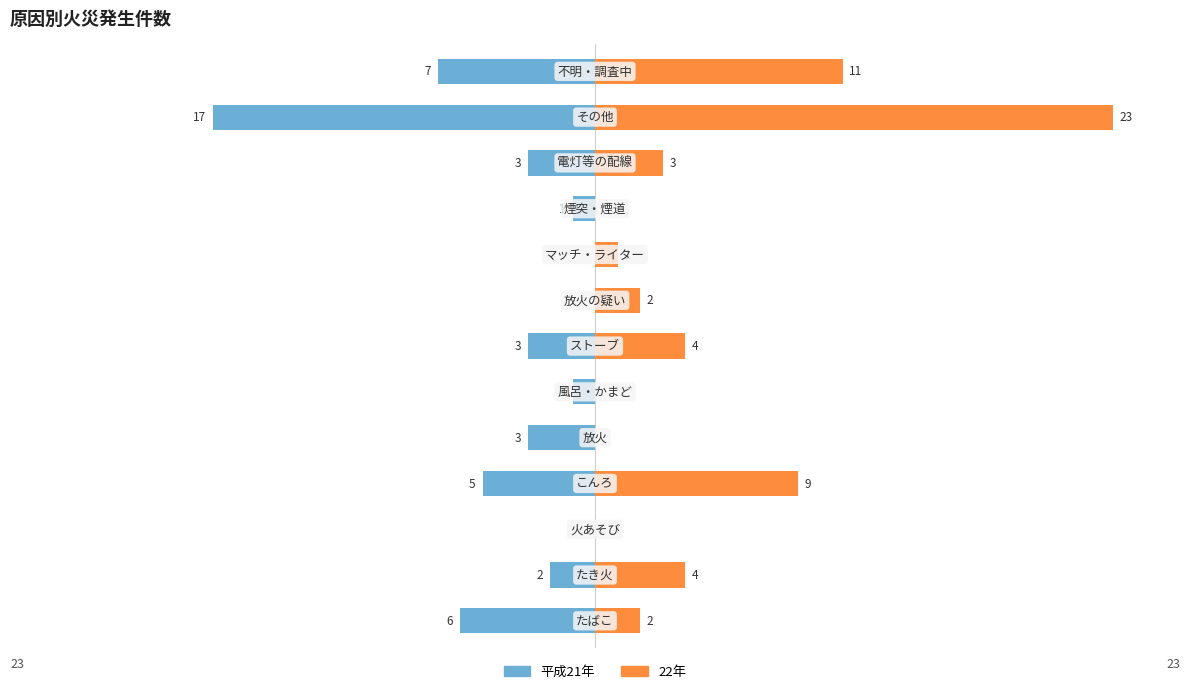

Are the bars horizontal?

Yes